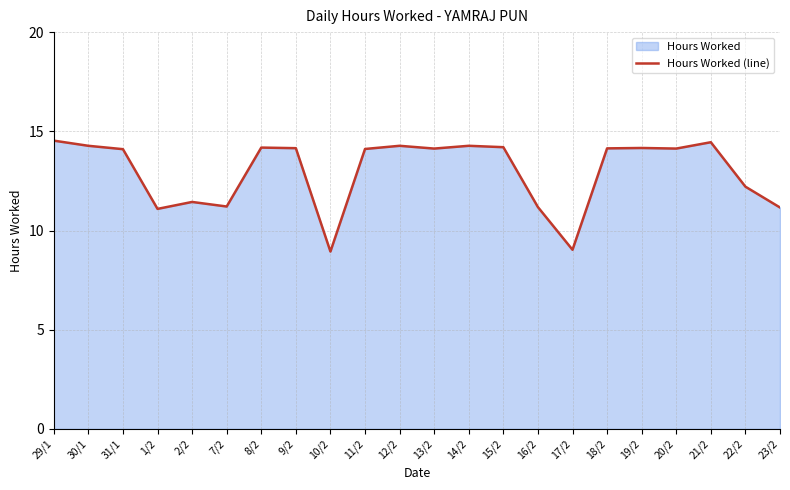

How many data points are less than 14?

8